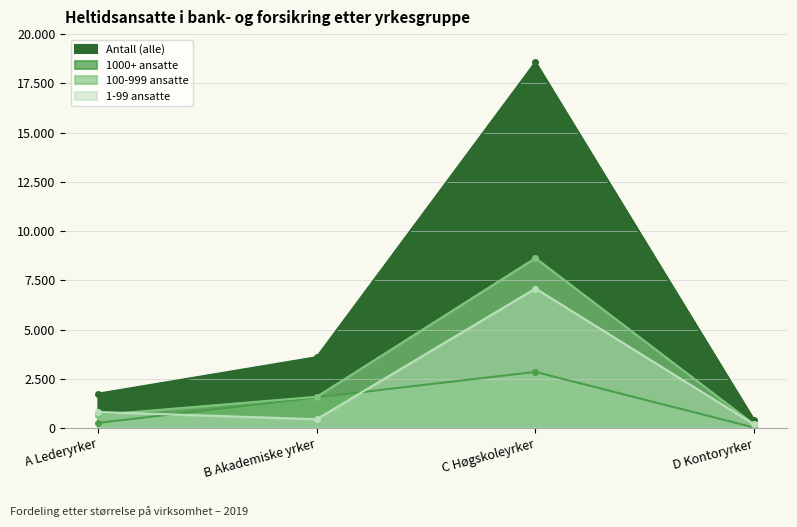

Rank the categories by 1-99 ansatte value from highest to lowest.

C Høgskoleyrker, A Lederyrker, B Akademiske yrker, D Kontoryrker